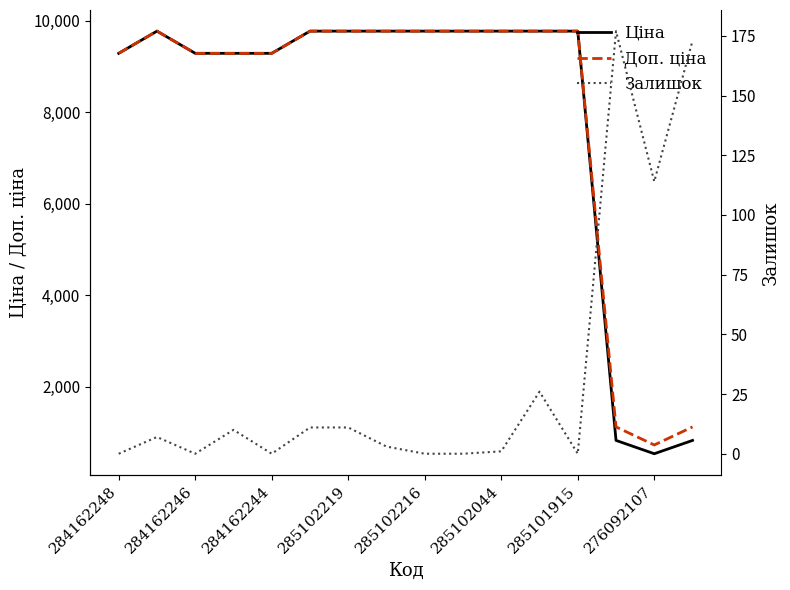

What is the maximum value for Доп. ціна?

9775.5